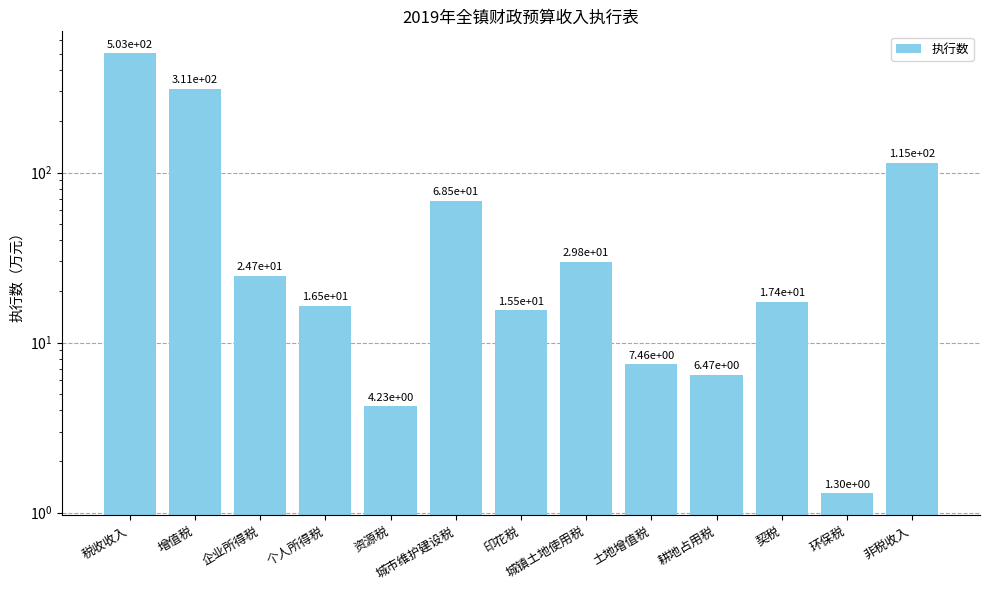

The chart shows a value of 187.9 at 非税收入. True or false?

False